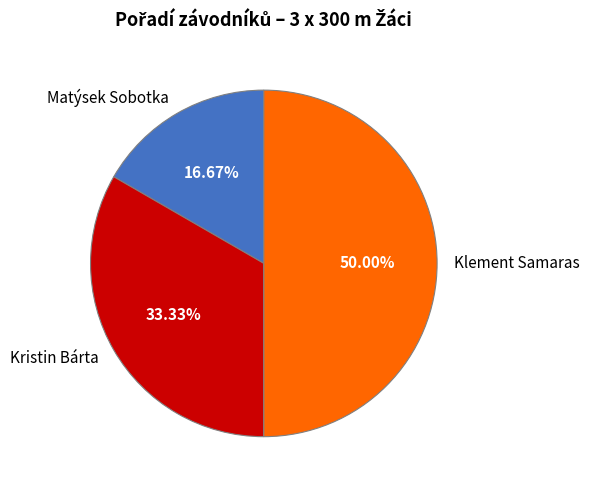

Which category has the biggest portion of the pie?

Klement Samaras